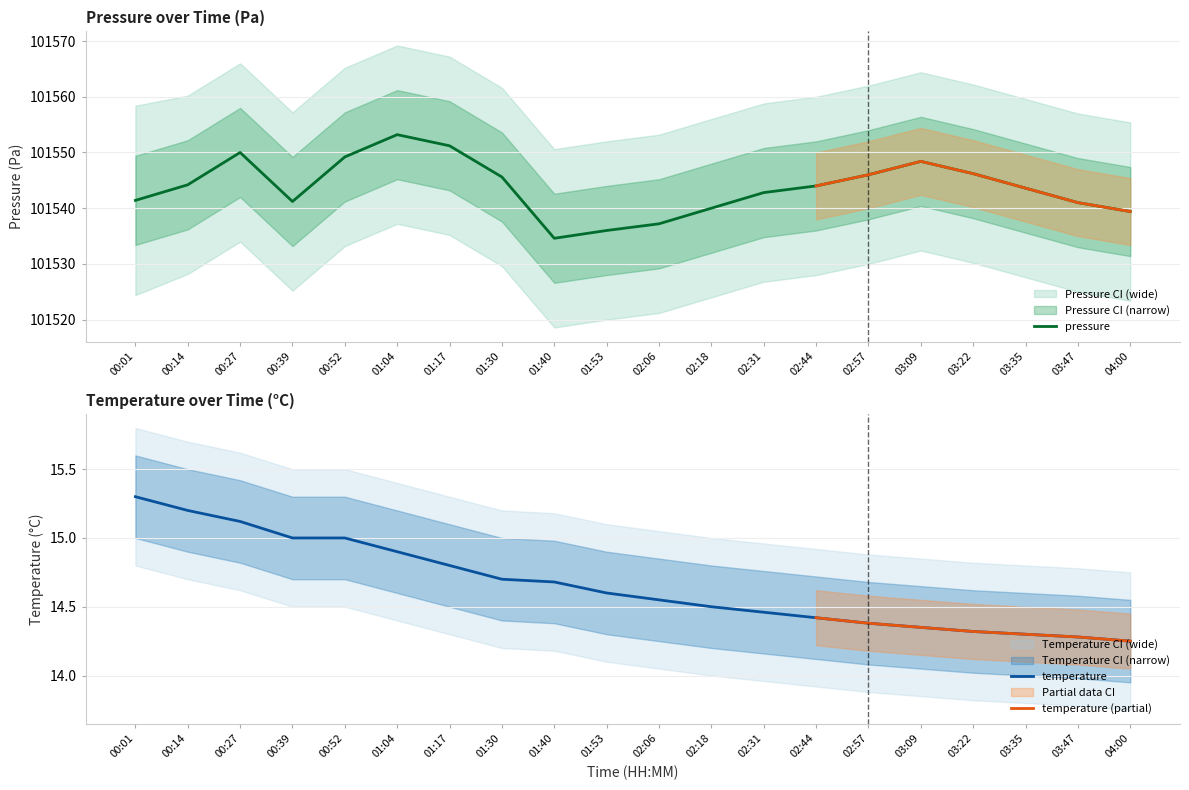

Rank the categories by temperature_lower value from lowest to highest.

04:00, 03:47, 03:35, 03:22, 03:09, 02:57, 02:44, 02:31, 02:18, 02:06, 01:53, 01:40, 01:30, 01:17, 01:04, 00:39, 00:52, 00:27, 00:14, 00:01